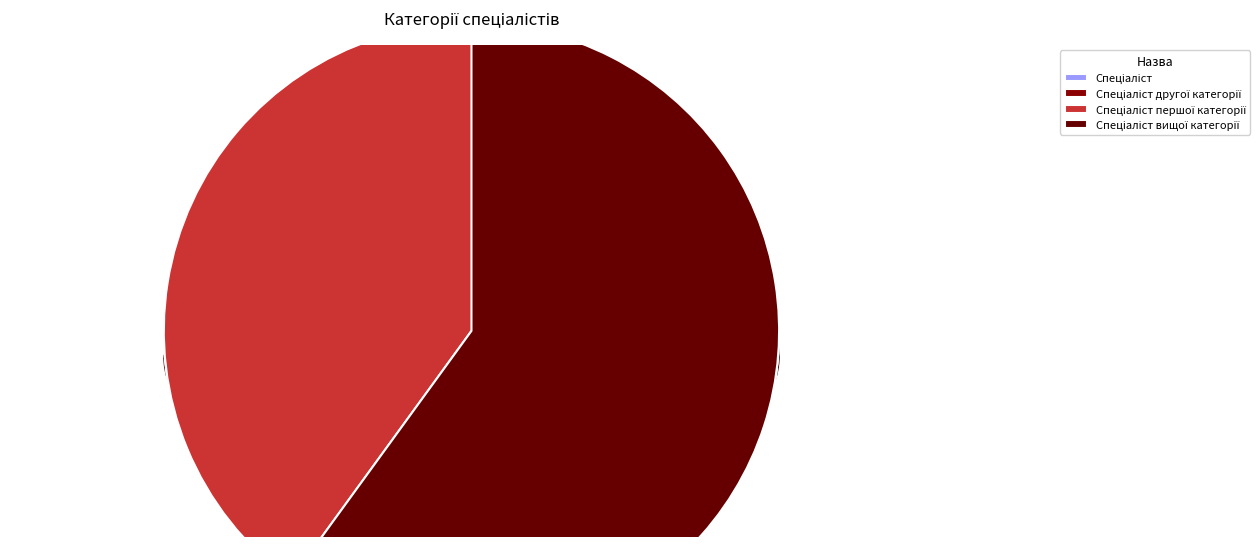

To the nearest percent, what is the average slice percentage?

25%